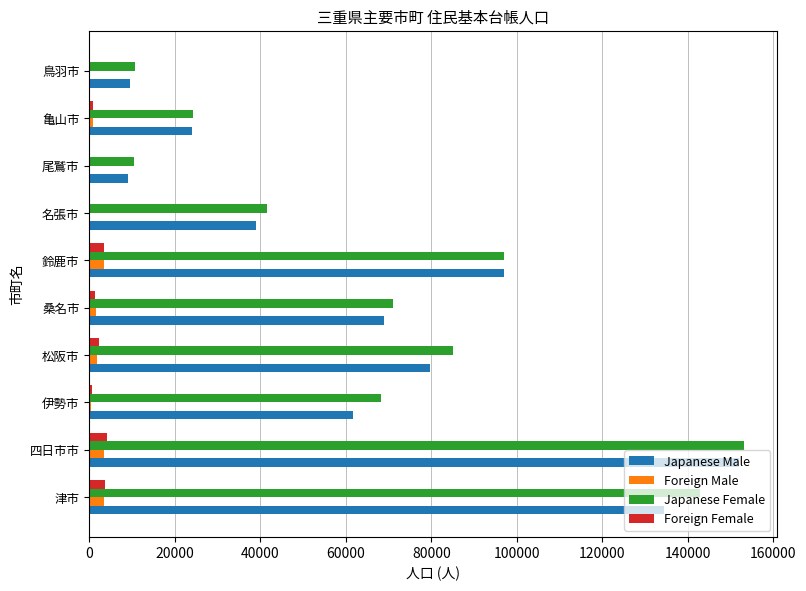

What is the maximum value shown in the chart?

153092